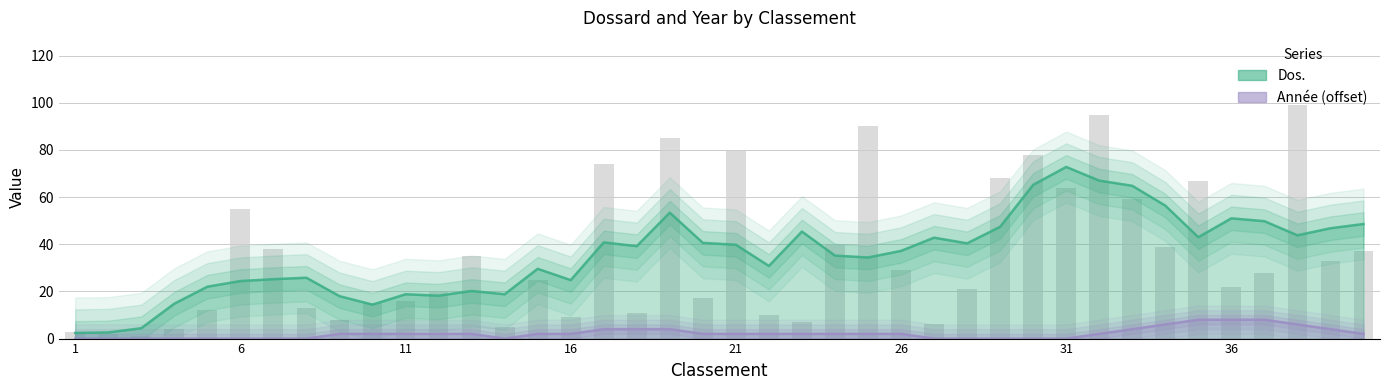

The value at 3 is 1. True or false?

True